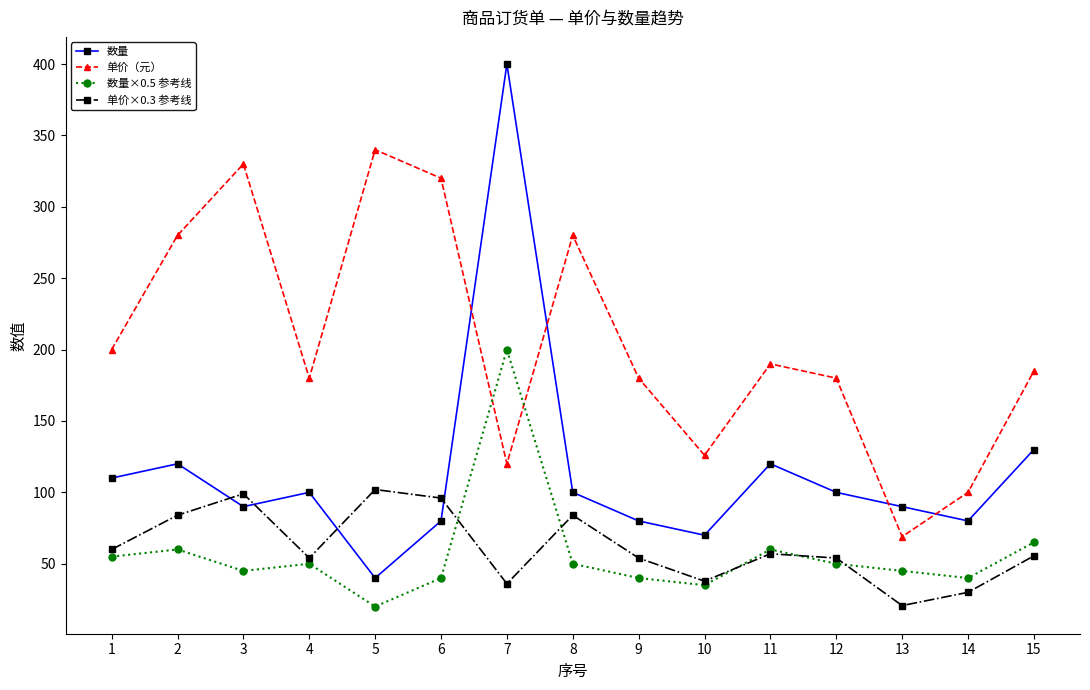

What is the spread (max minus min) of values at 15?

129.5